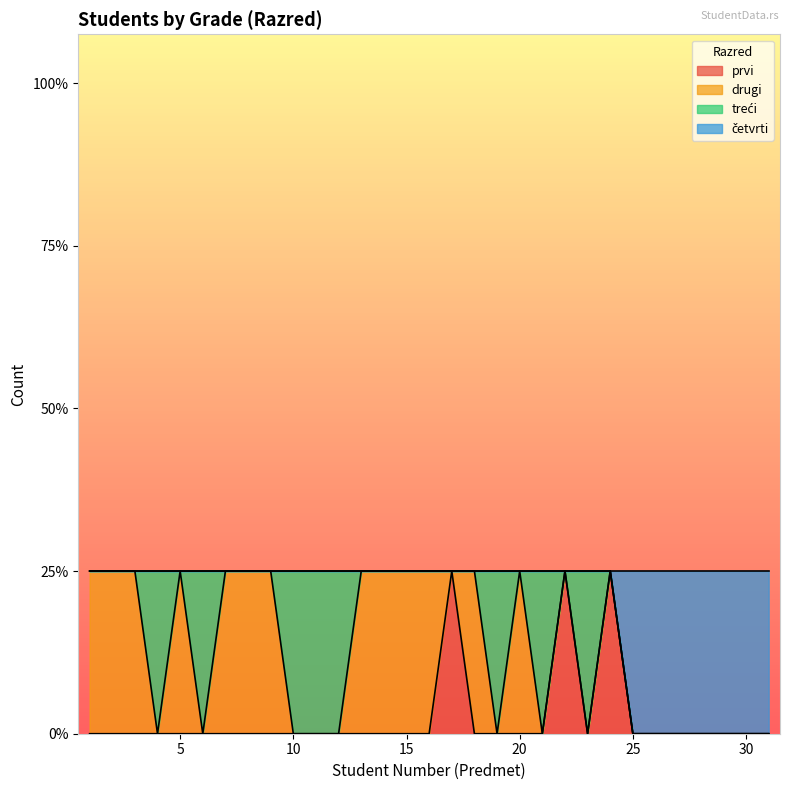

The prvi series shows 1 at 22. True or false?

False